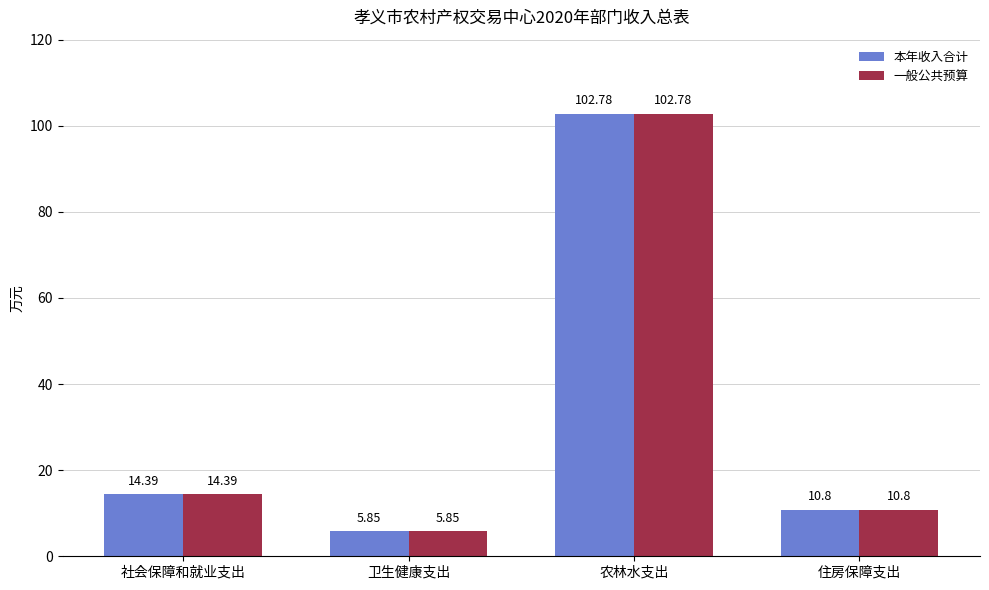

What position from the right is 卫生健康支出?

3